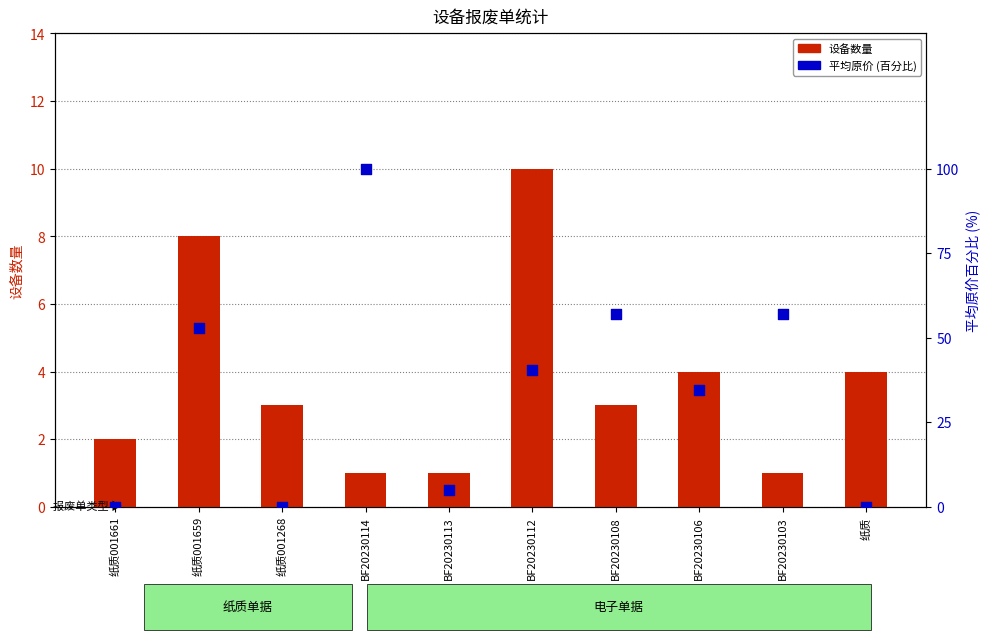

Which series contains the highest Y value?

平均原价 (百分比)